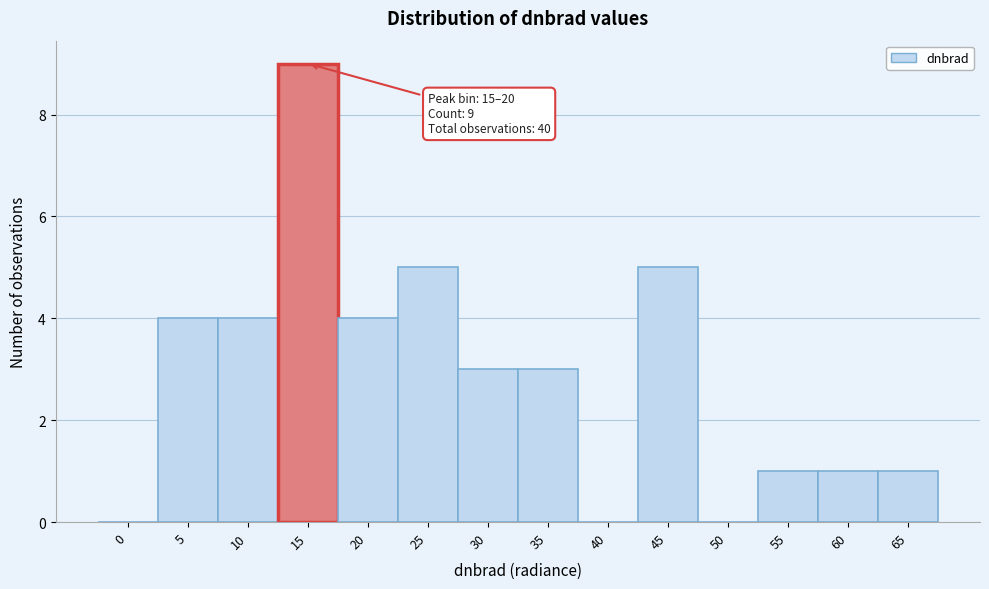

Reading left to right, transcribe all the data shown in this chart.

0=0	5=4	10=4	15=9	20=4	25=5	30=3	35=3	40=0	45=5	50=0	55=1	60=1	65=1